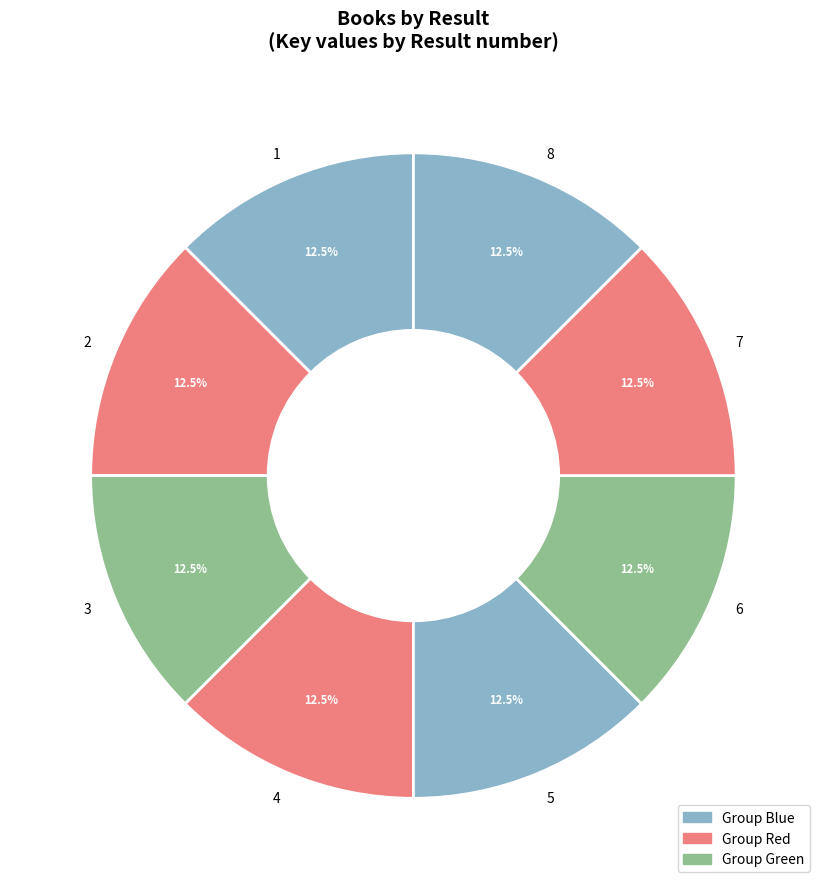

Is the sum of 4 and 7 greater than half?

No